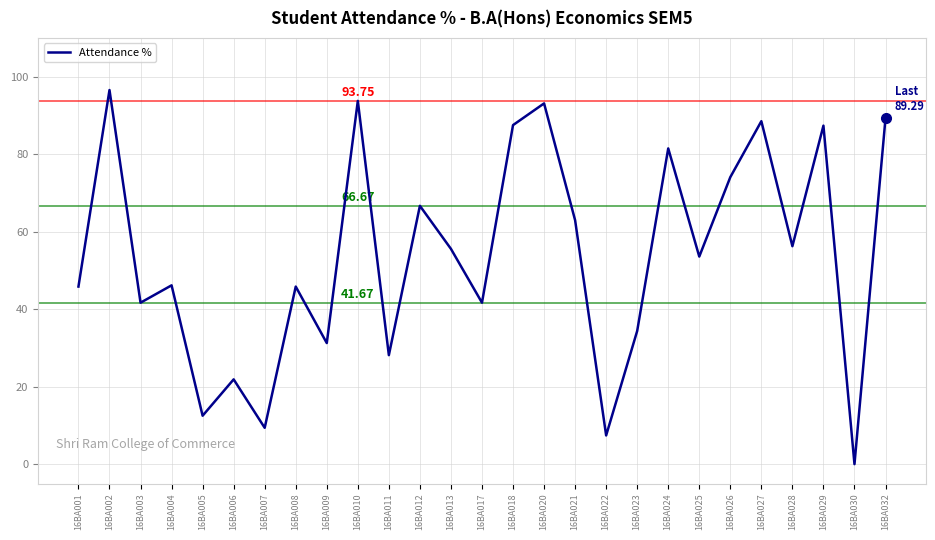

How many values are below 53?

13